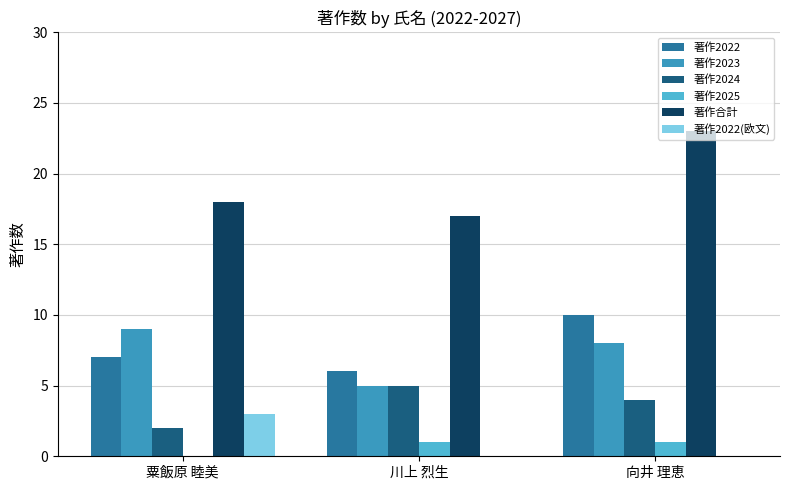

What is the total value across all series at 向井 理恵?

46